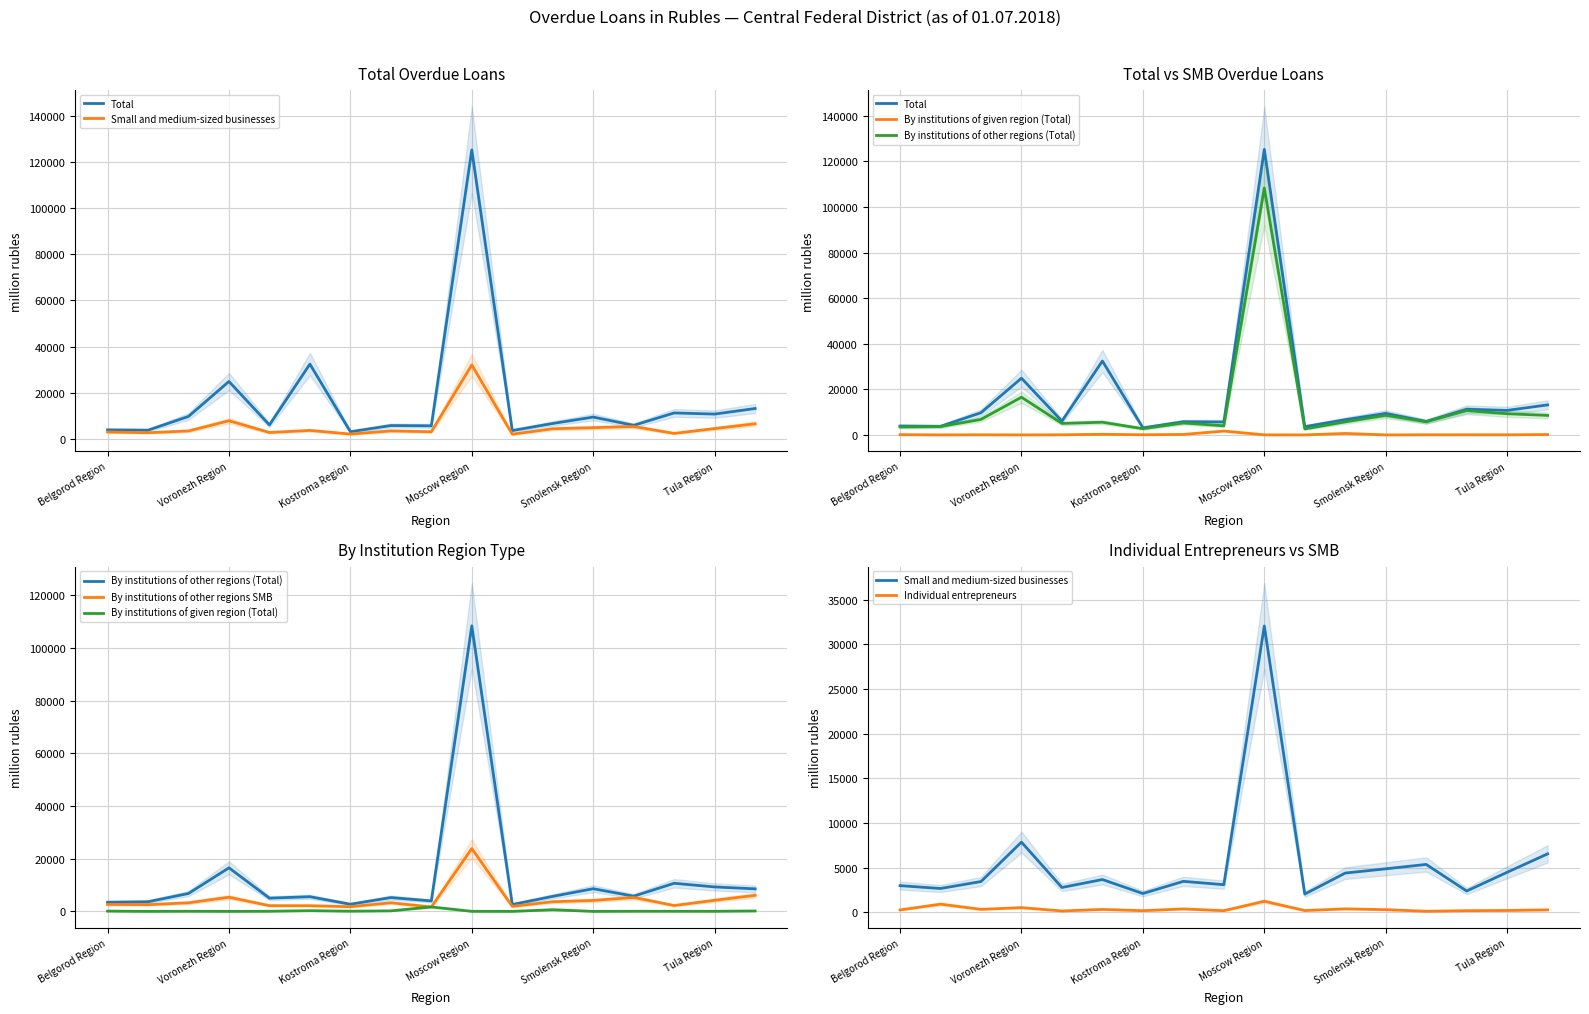

Count the number of categories in the chart.

17